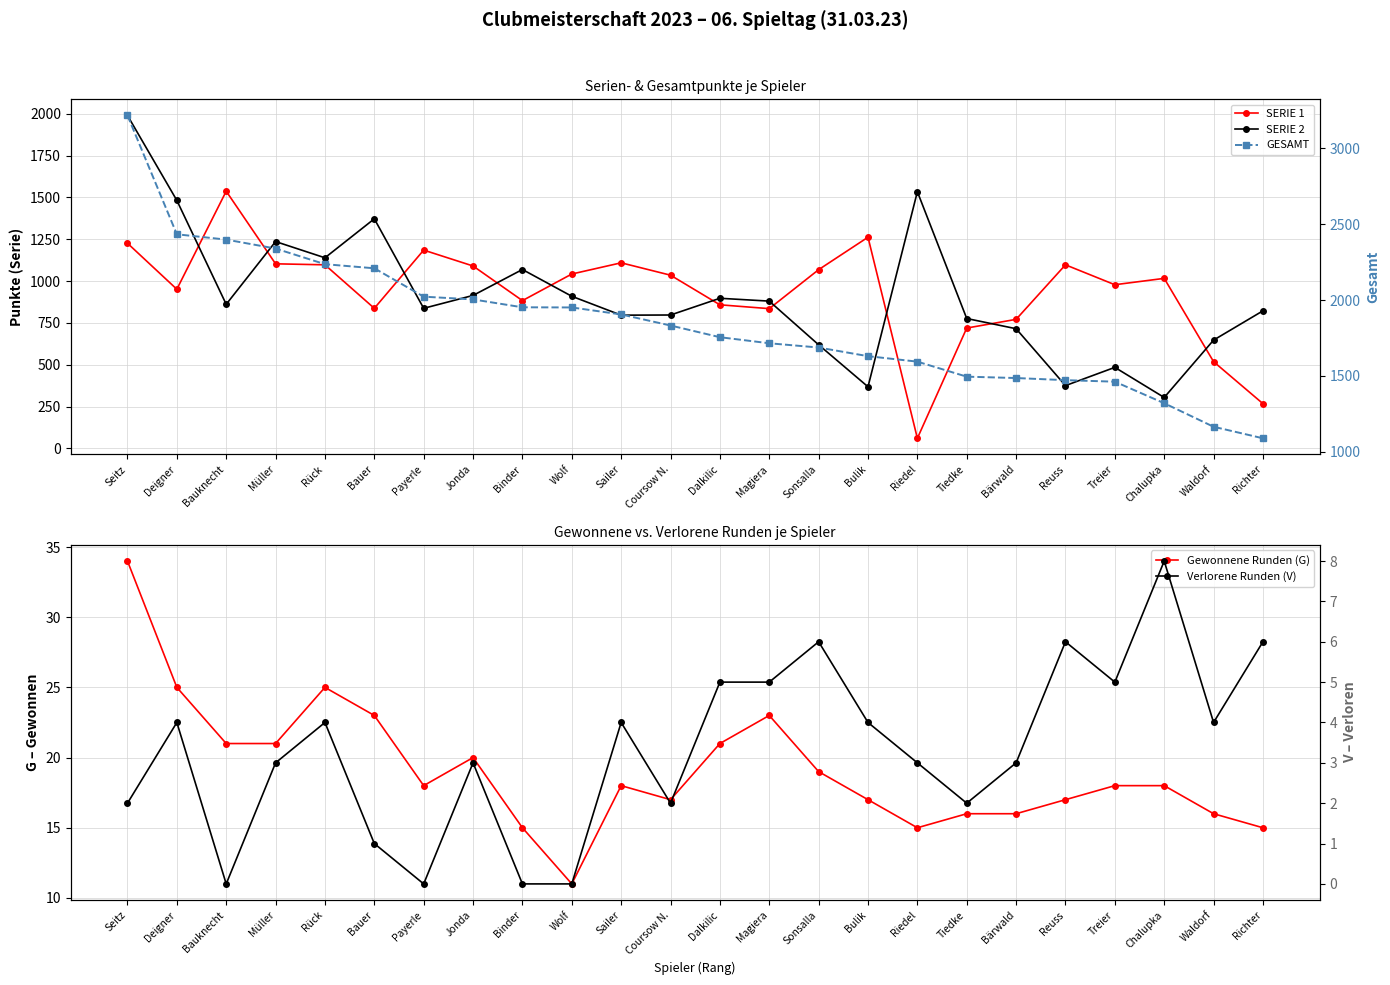

Rank the categories by GESAMT value from lowest to highest.

Richter, Waldorf, Chalupka, Treier, Reuss, Bärwald, Tiedke, Riedel, Bulik, Sonsalla, Magiera, Dalkilic, Coursow N., Sailer, Wolf, Binder, Jonda, Payerle, Bauer, Rück, Müller, Bauknecht, Deigner, Seitz